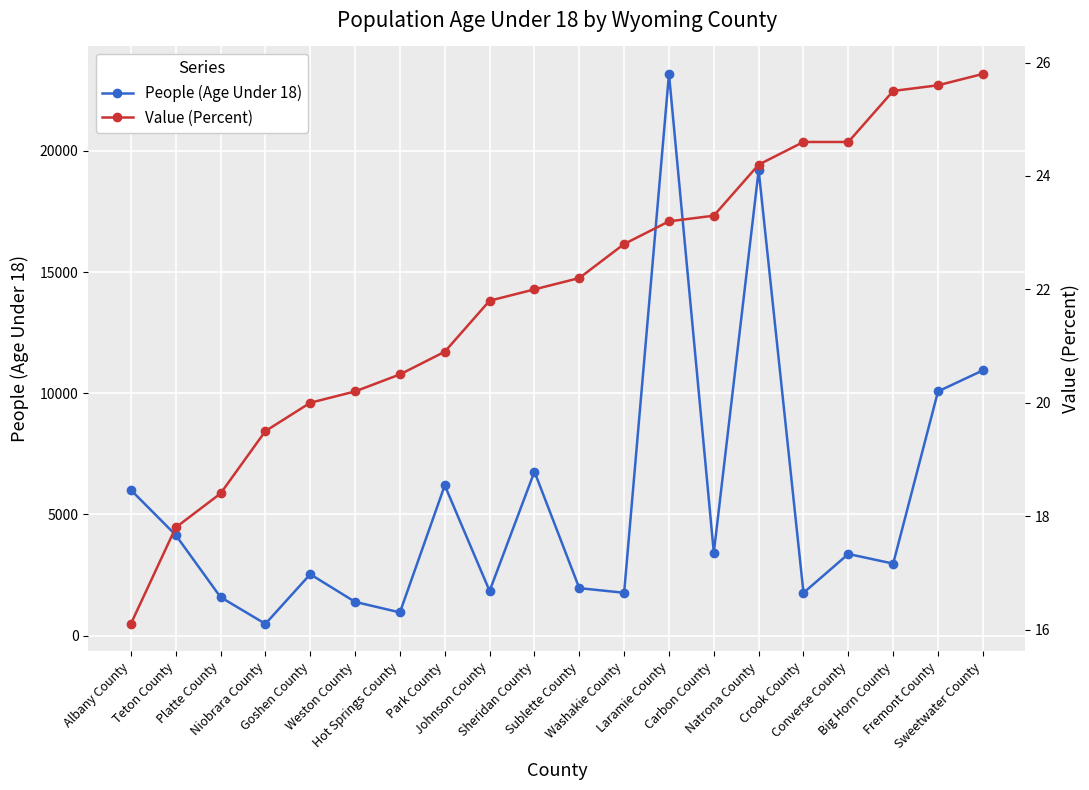

What position from the right is Teton County?

19